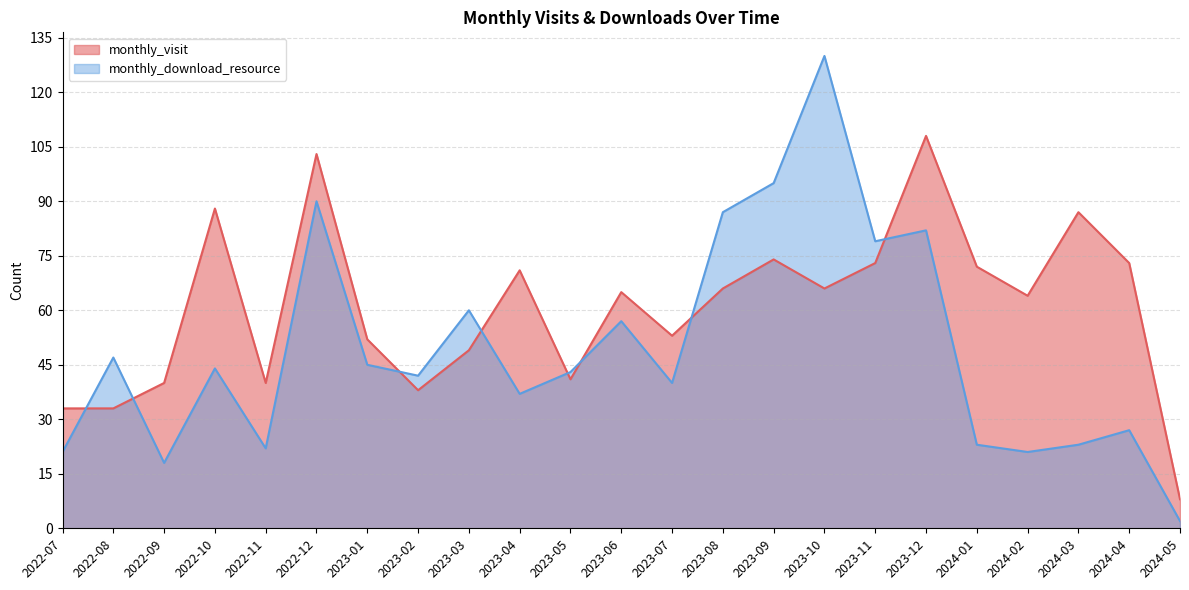

What are all the series names shown in the legend?

monthly_visit, monthly_download_resource